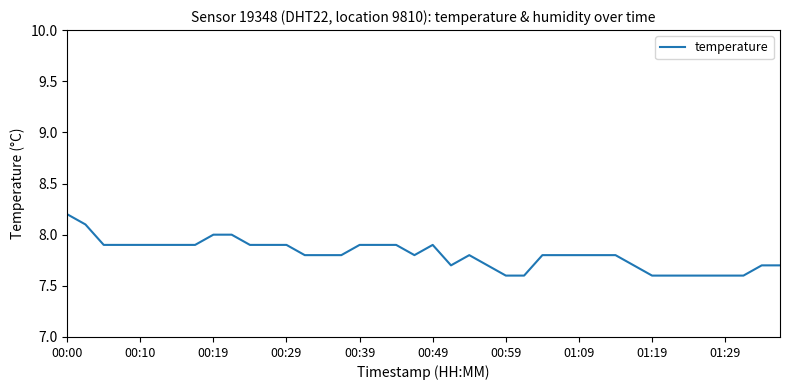

What is the difference between the maximum and minimum values?

0.6